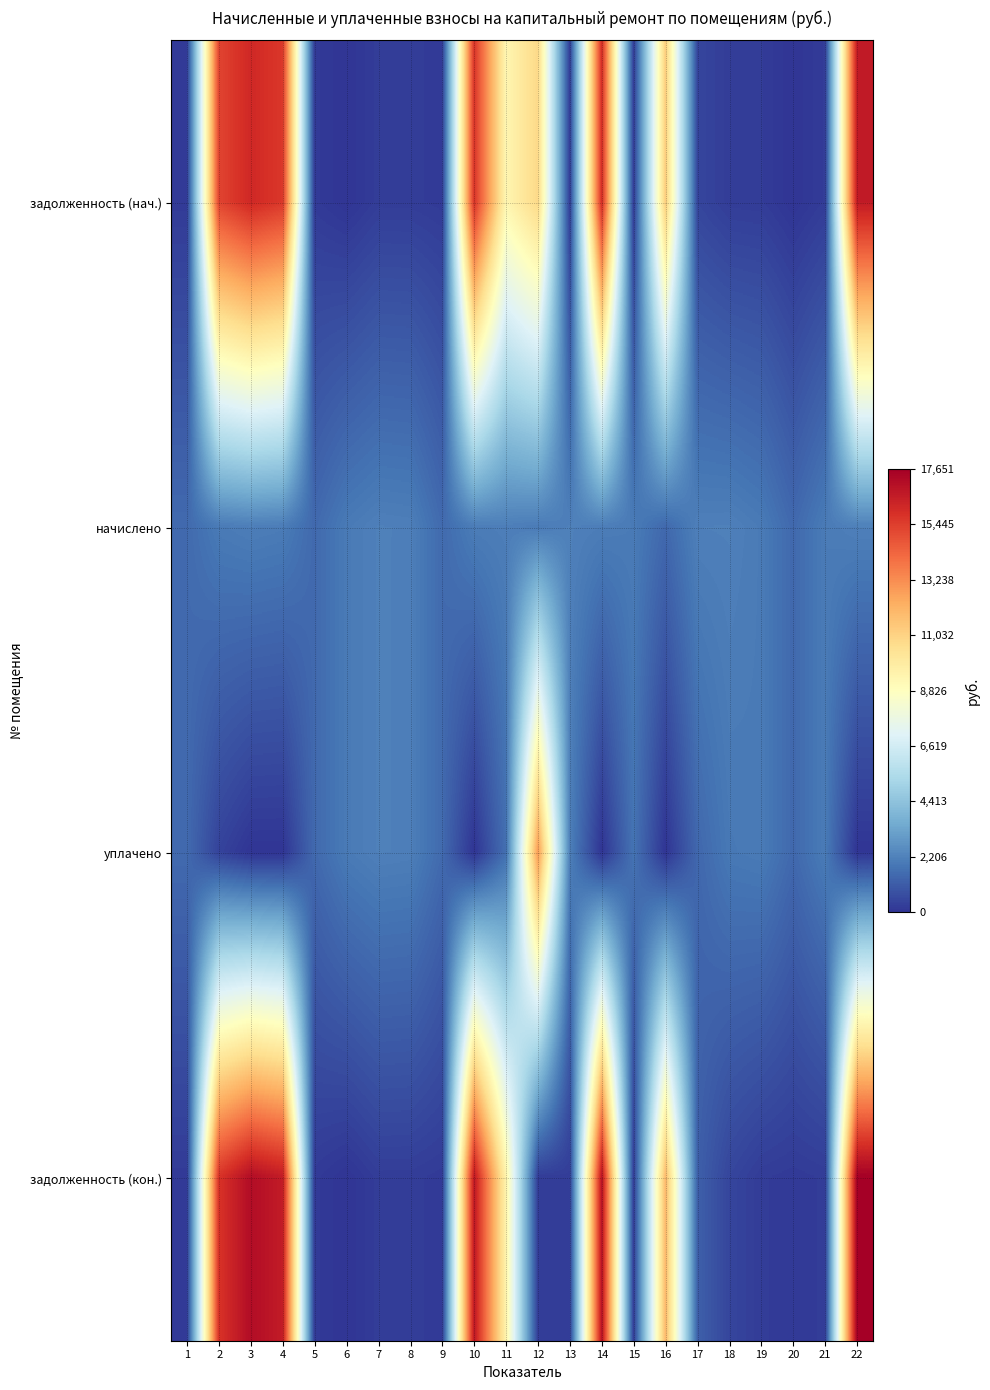

Which series has the widest spread of values?

задолженность (кон.)